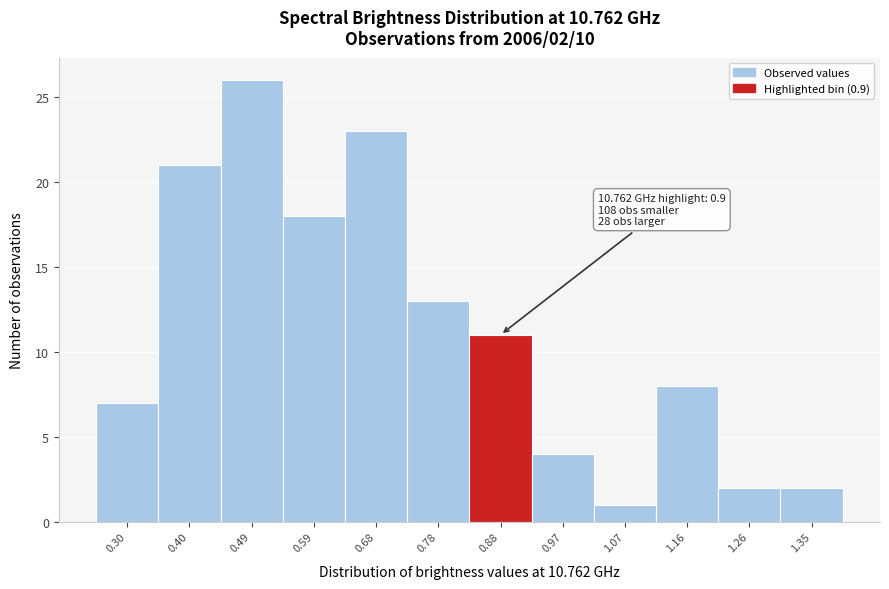

Reading right to left, extract all data points from this chart.

1.35=2	1.26=2	1.16=8	1.07=1	0.97=4	0.88=11	0.78=13	0.68=23	0.59=18	0.49=26	0.40=21	0.30=7